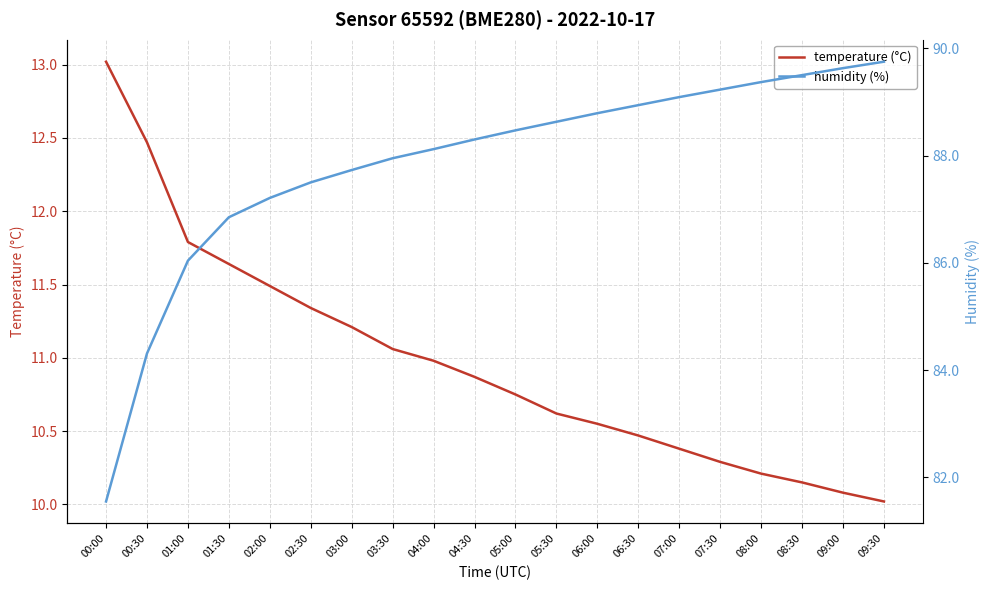

What position from the left is 05:00?

11